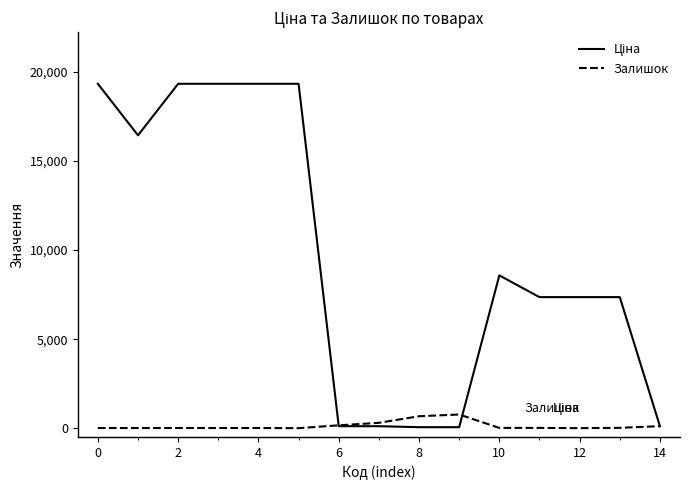

What is the maximum value for Залишок?

767.0